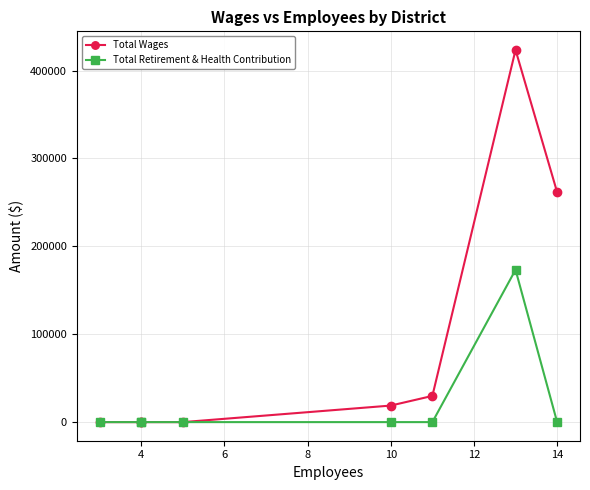

What are all the series names shown in the legend?

Total Wages, Total Retirement & Health Contribution